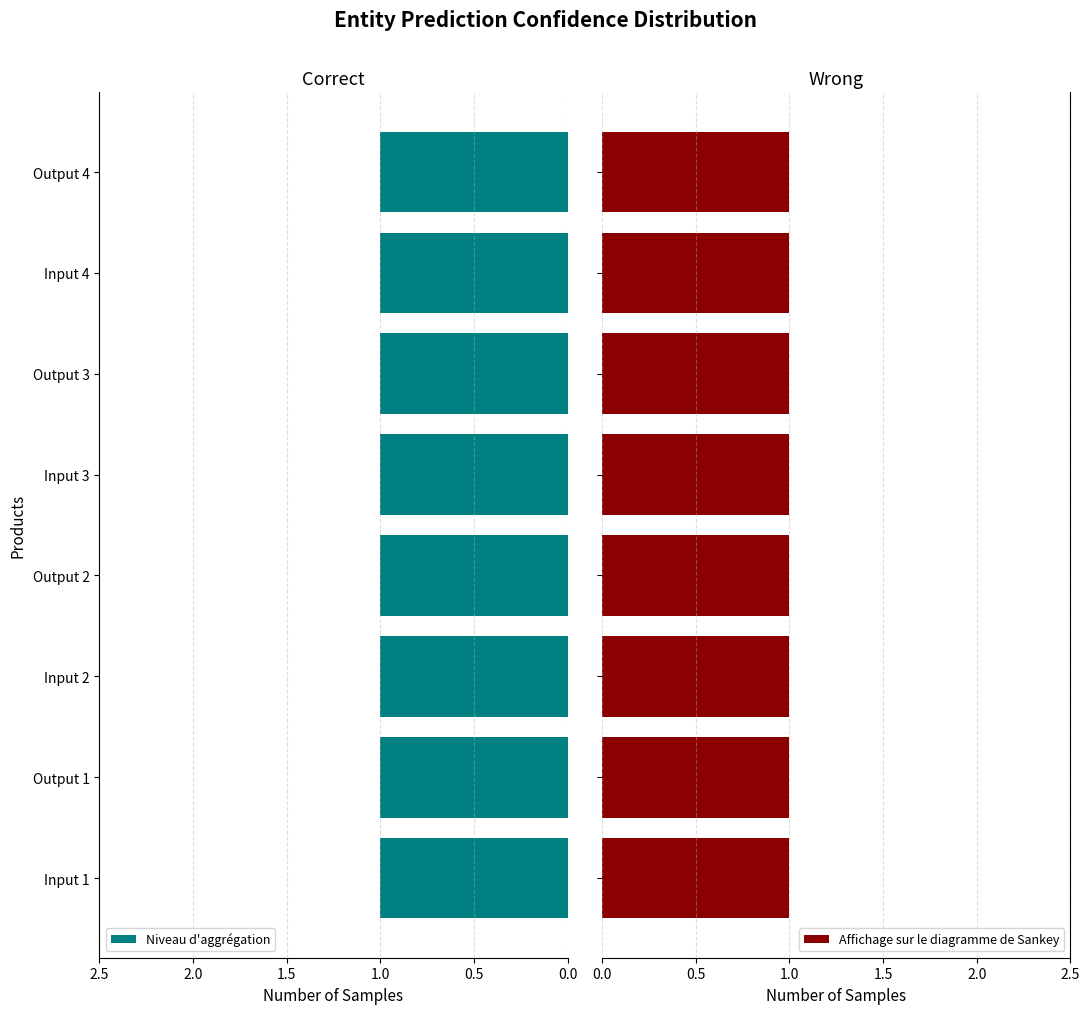

Which category has the highest value in the Affichage sur le diagramme de Sankey series?

Input 1